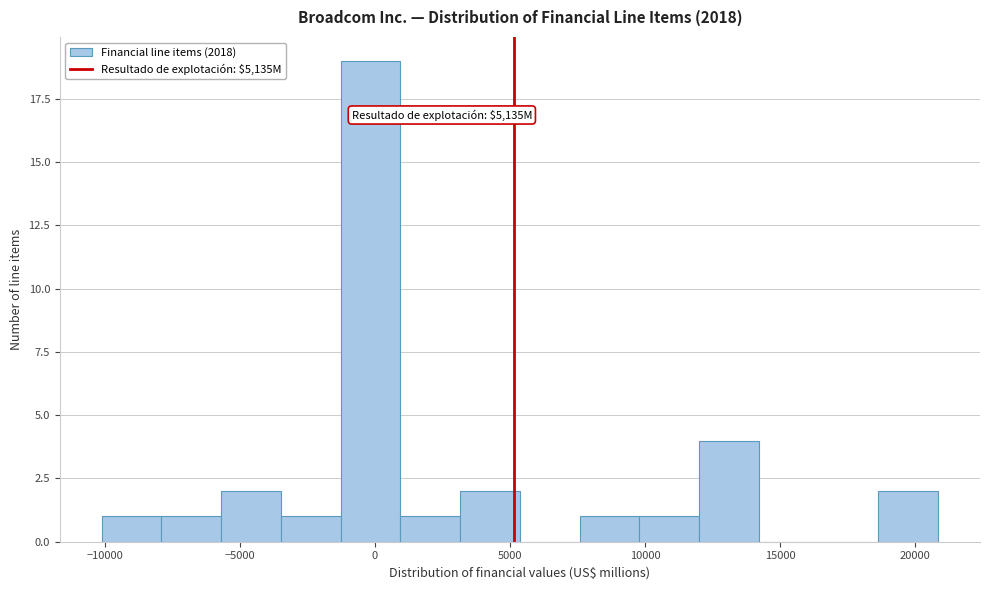

Over which range of the x-axis is the bar tallest?

-1500 to 1000